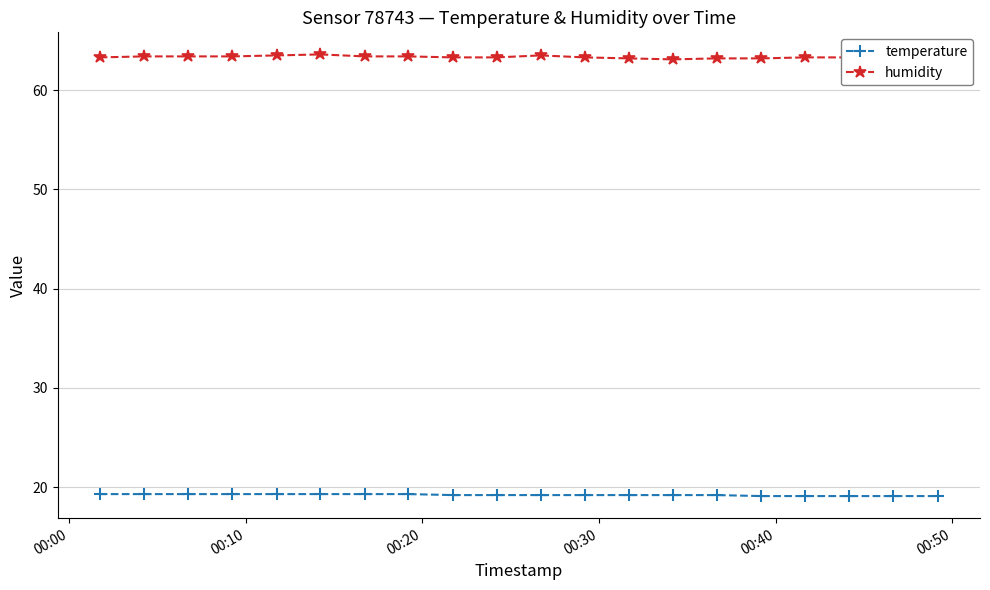

Which series has the widest spread of values?

humidity